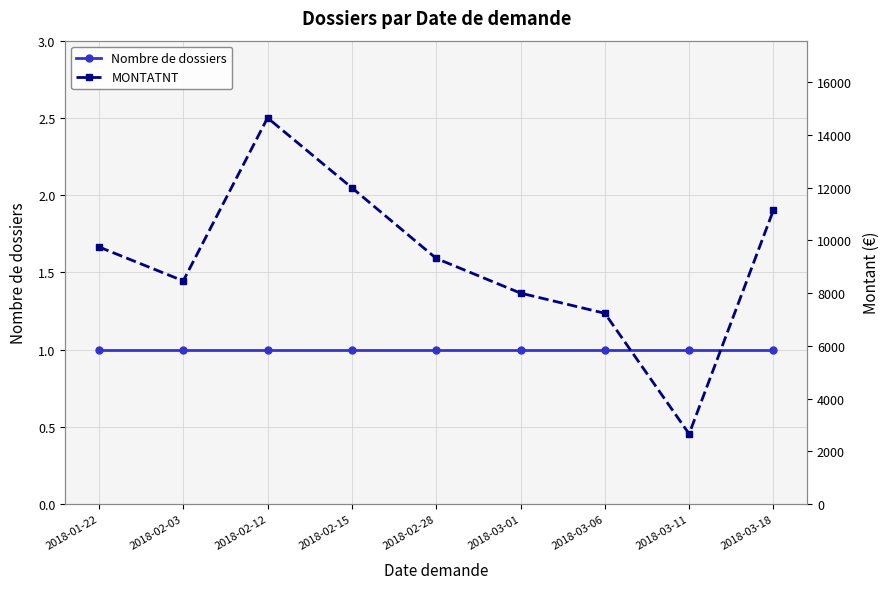

What are all the series names shown in the legend?

Nombre de dossiers, MONTATNT